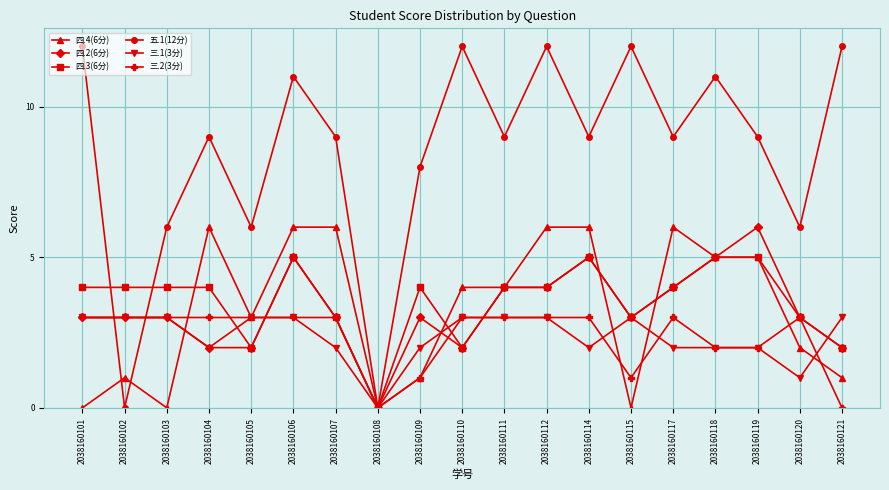

Which series has the widest spread of values?

五.1(12分)